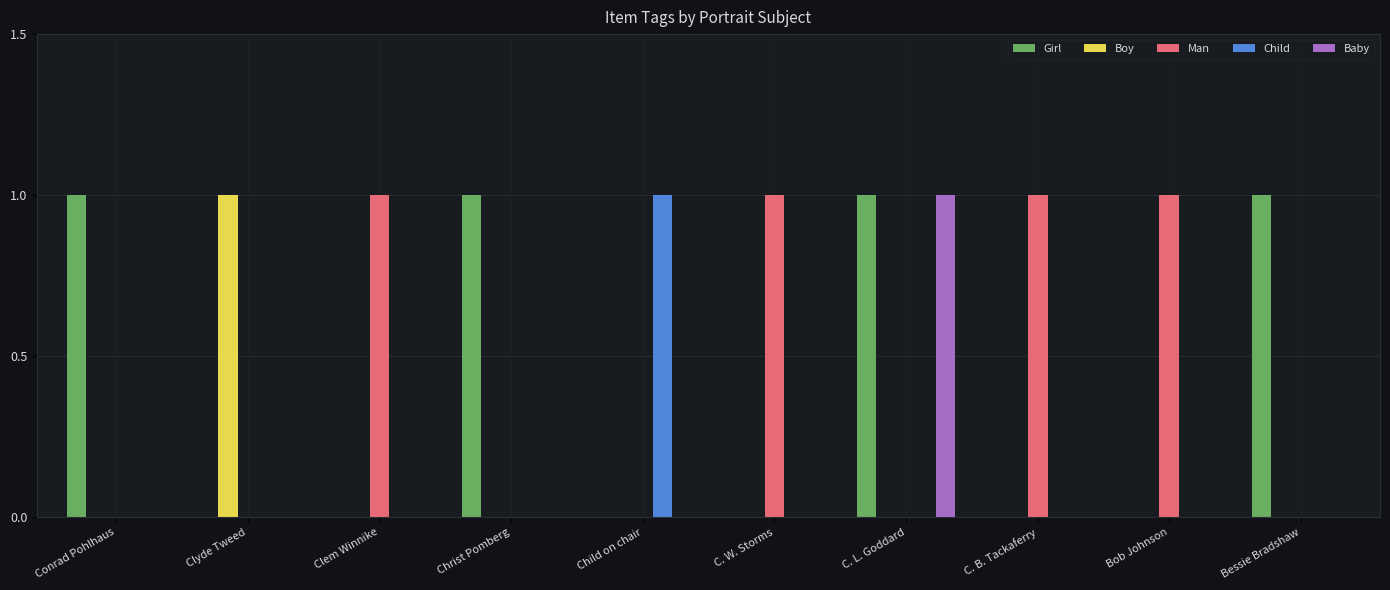

Count the Girl values in the range 0 to 1.

10